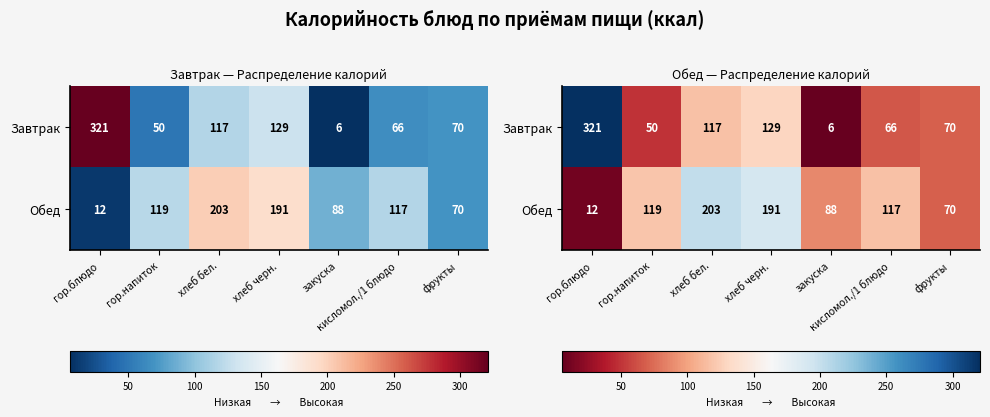

Where is Завтрак nearest to the value 163?

хлеб черн.